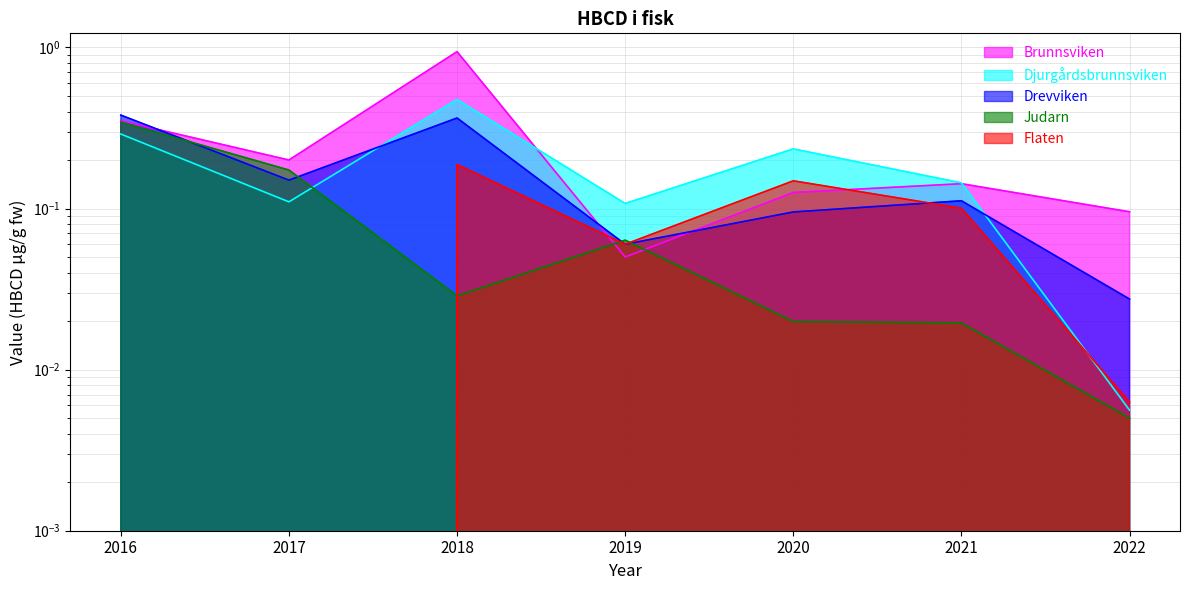

Is the value of Drevviken at 2020 greater than the value of Brunnsviken at 2018?

No